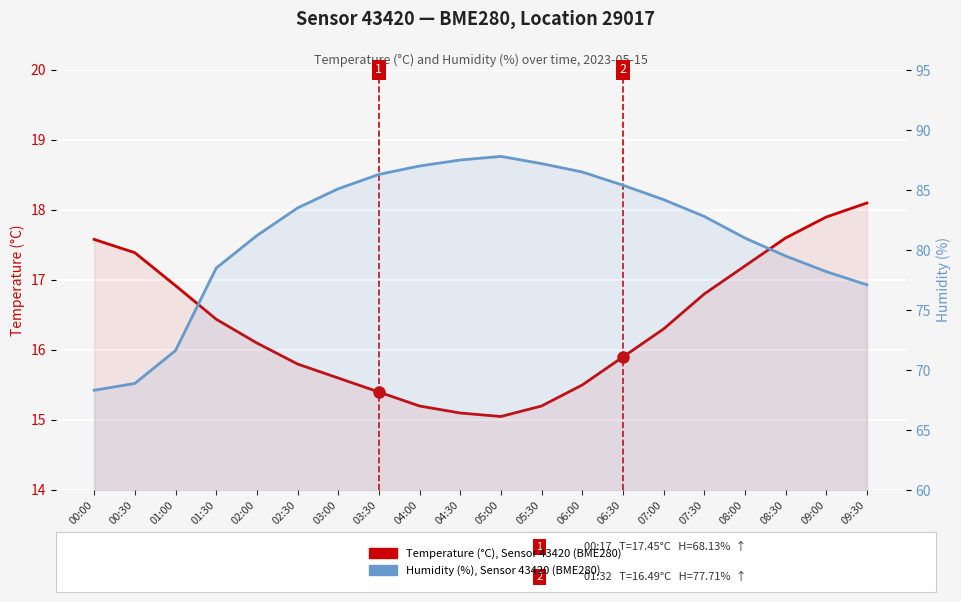

Is it true that Humidity (%), Sensor 43420 equals 81.2 at 02:00?

True